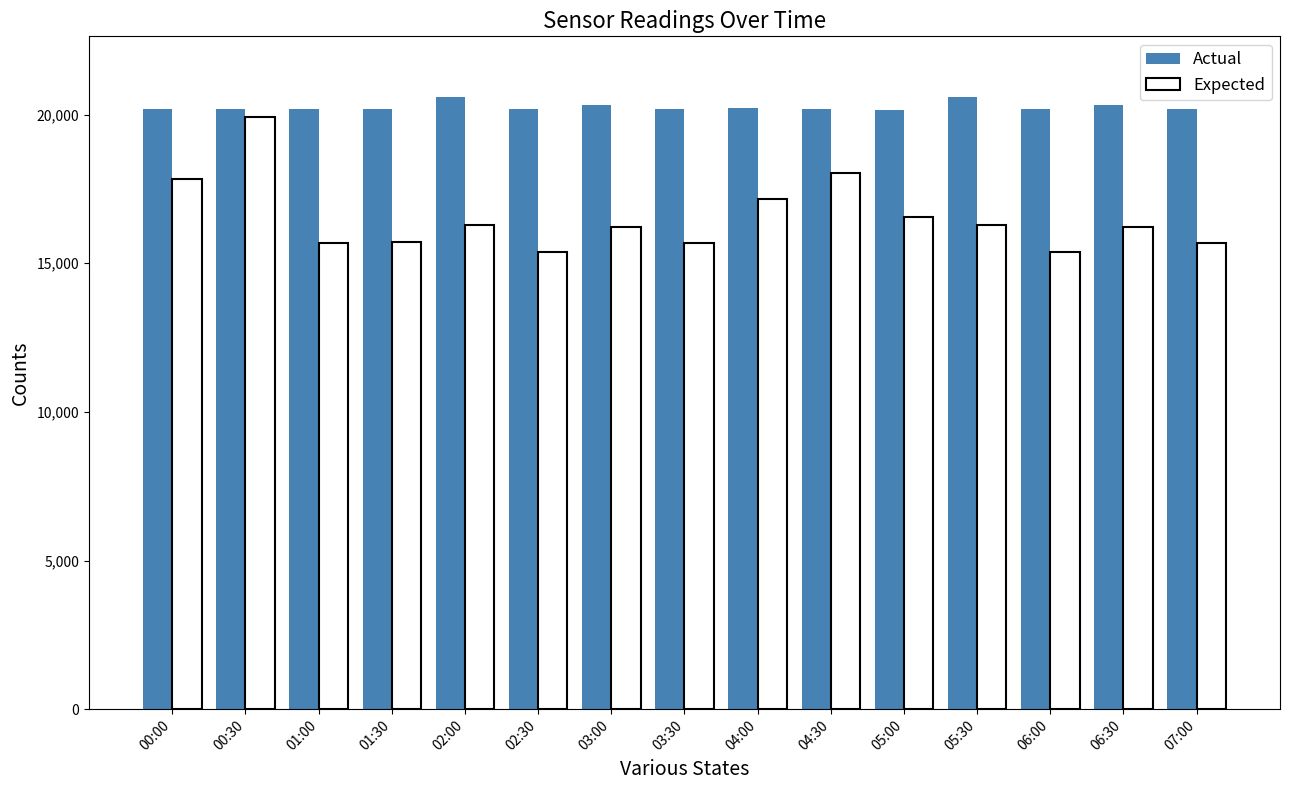

Which series has the widest spread of values?

Expected